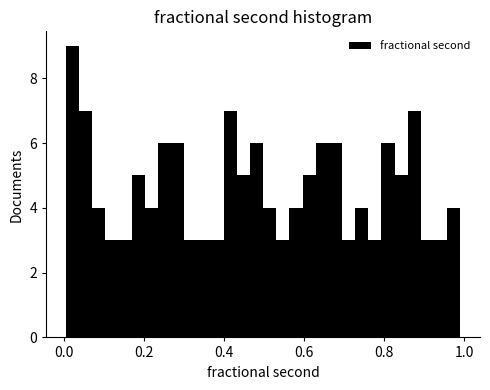

Read against the x-axis, roughly where is the centre of the tallest bar?

0.02